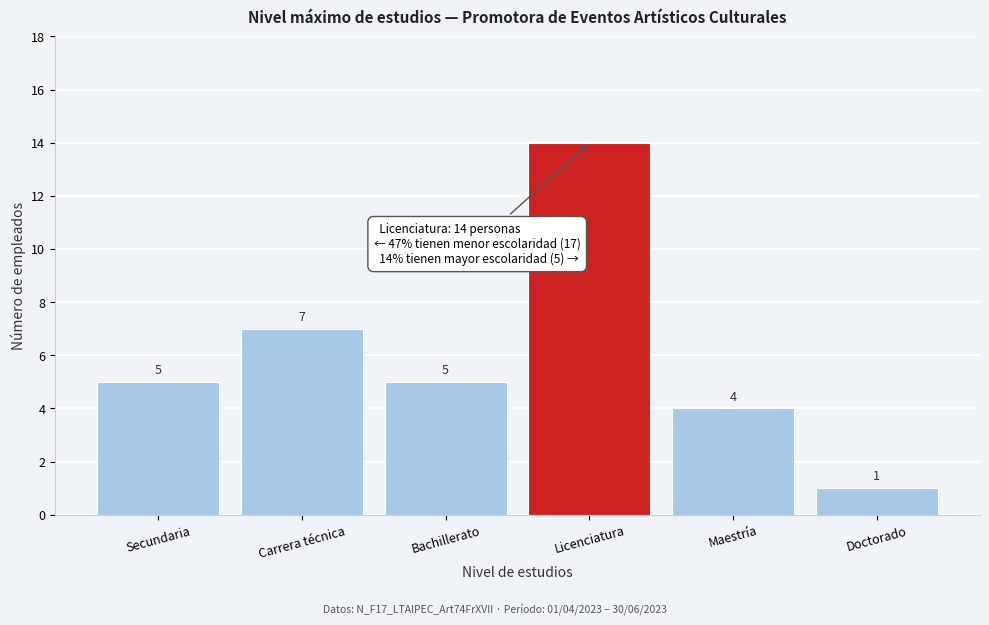

Reading right to left, what are all the values shown in this chart?

Doctorado=1	Maestría=4	Licenciatura=14	Bachillerato=5	Carrera técnica=7	Secundaria=5